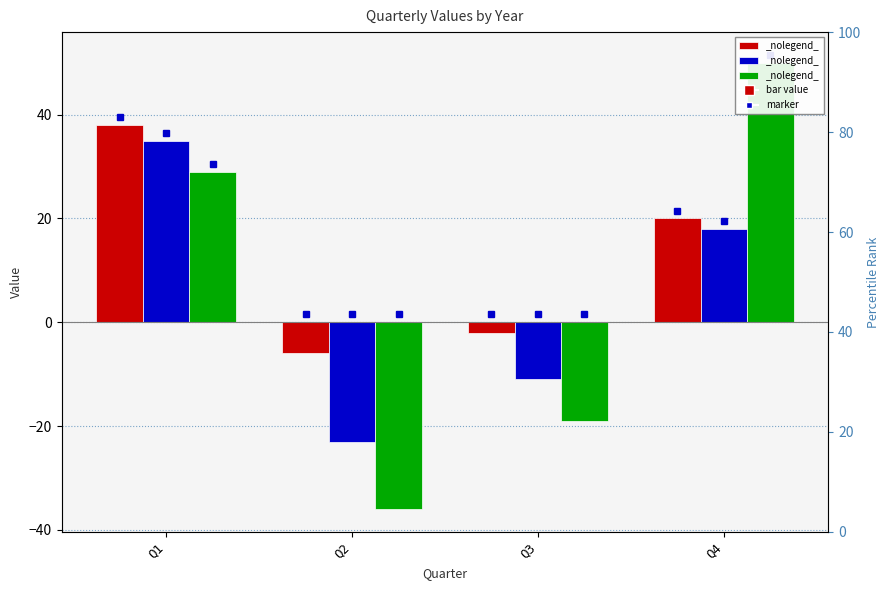

What is the value of the 2011 bar at the 4th from the left?

18